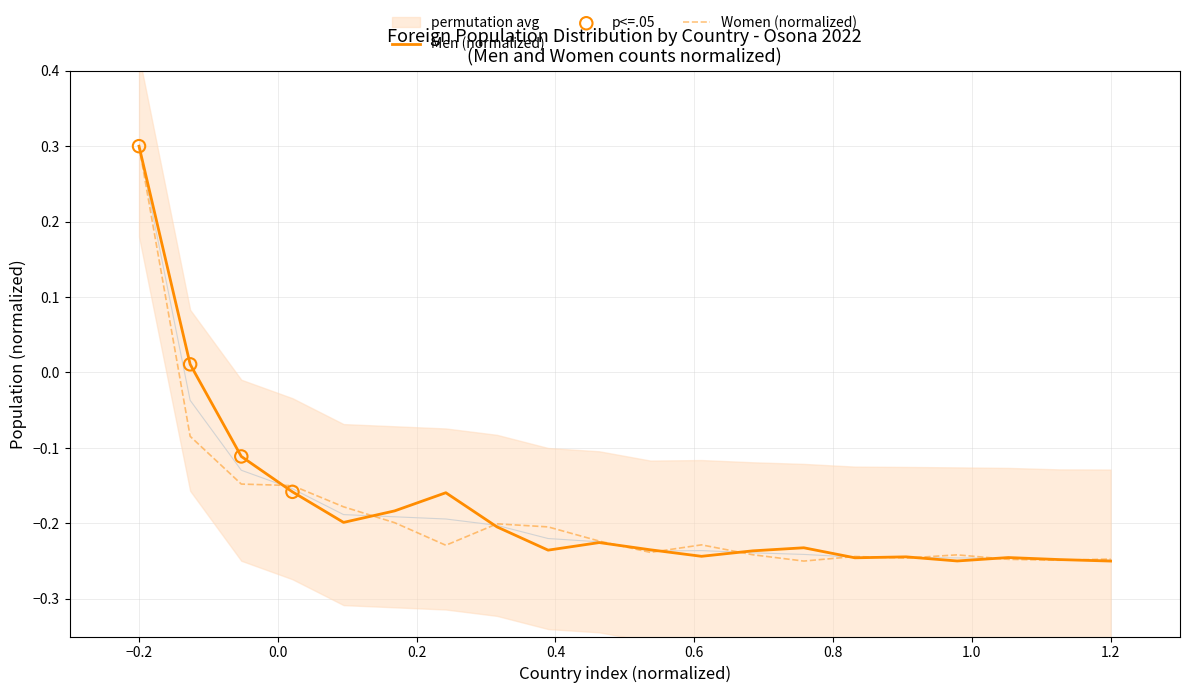

What are all the series names shown in the legend?

Men, Women